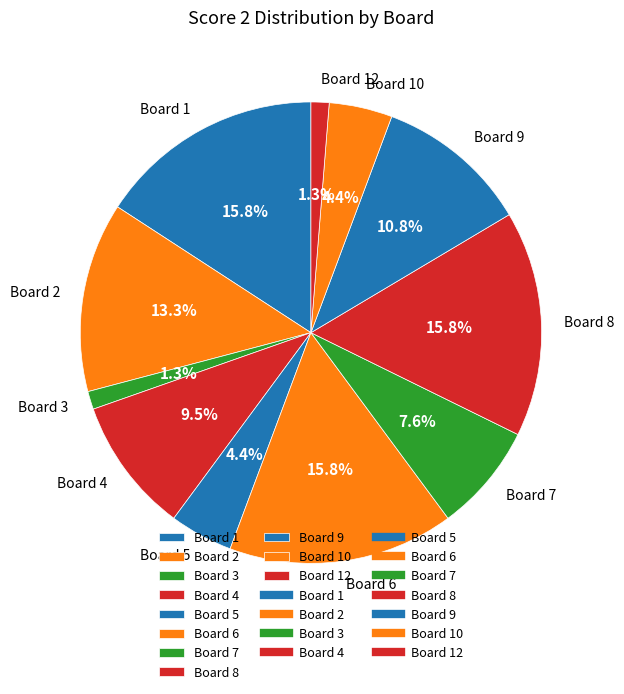

Which has a higher value, Board 9 or Board 3?

Board 9